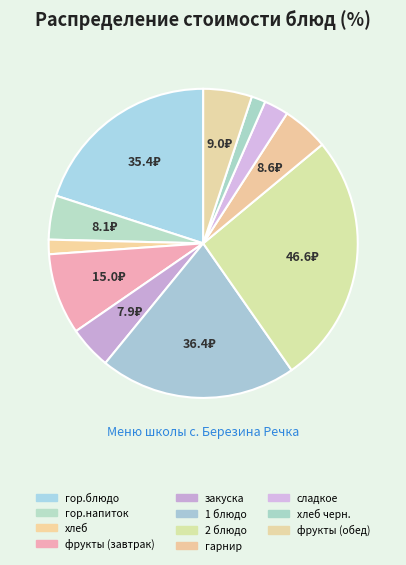

Which slice is the largest?

2 блюдо